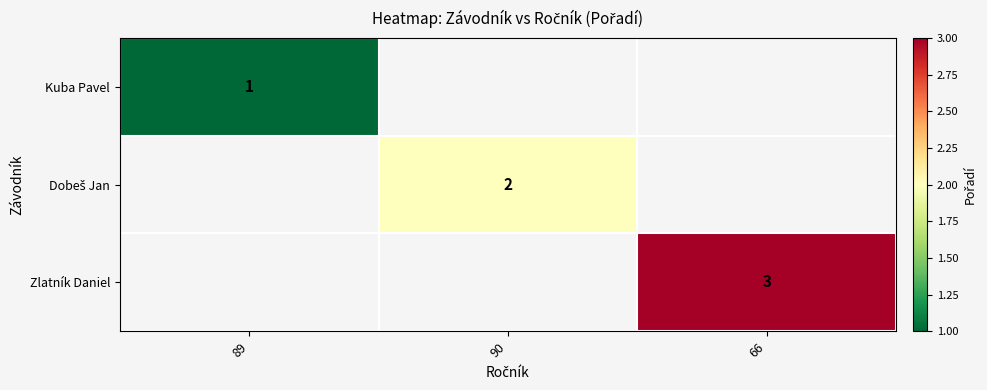

The value of Dobeš Jan at 90 is 2.0. True or false?

True